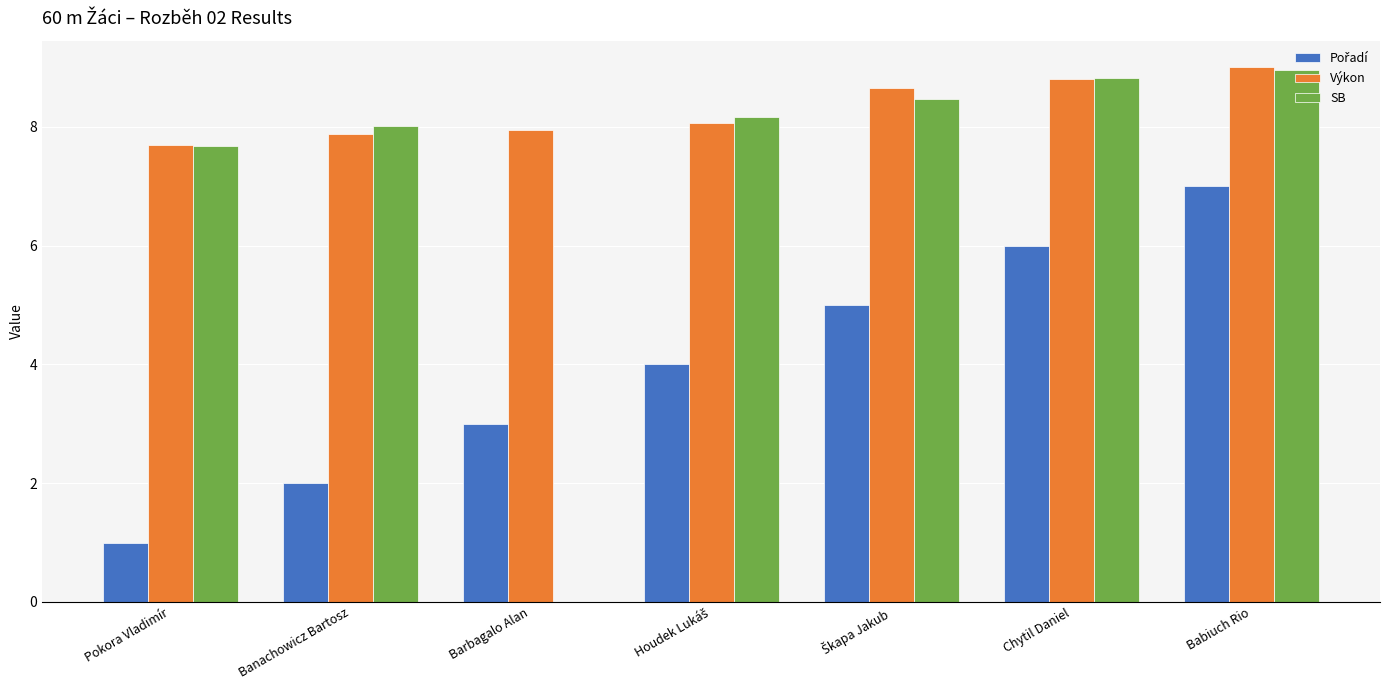

What is the total value across all series at Chytil Daniel?

23.6